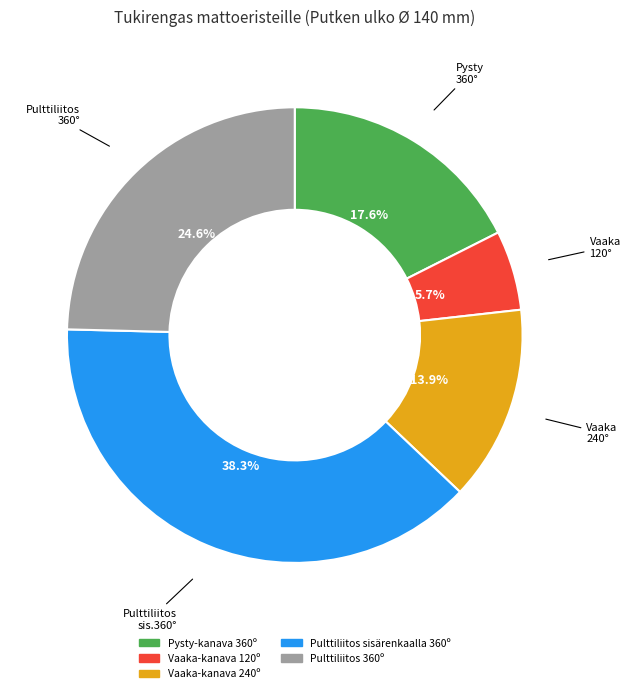

How many slices are in this pie chart?

5